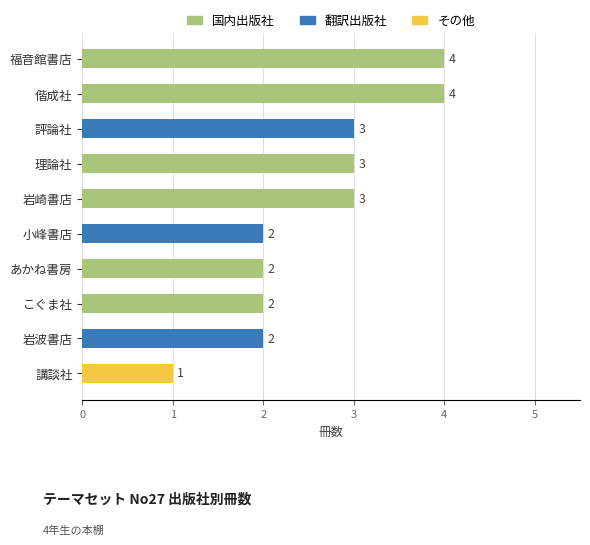

At which category does the chart reach its minimum across all series?

講談社